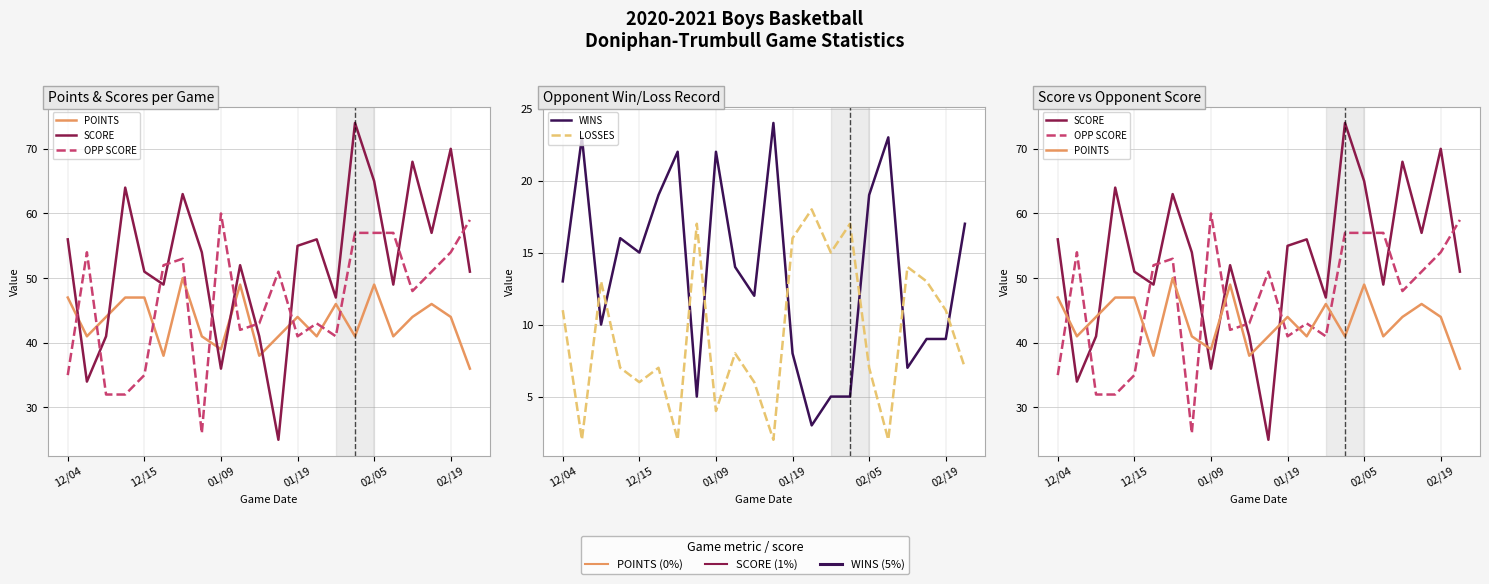

What is the approximate value of WINS at 17?

23